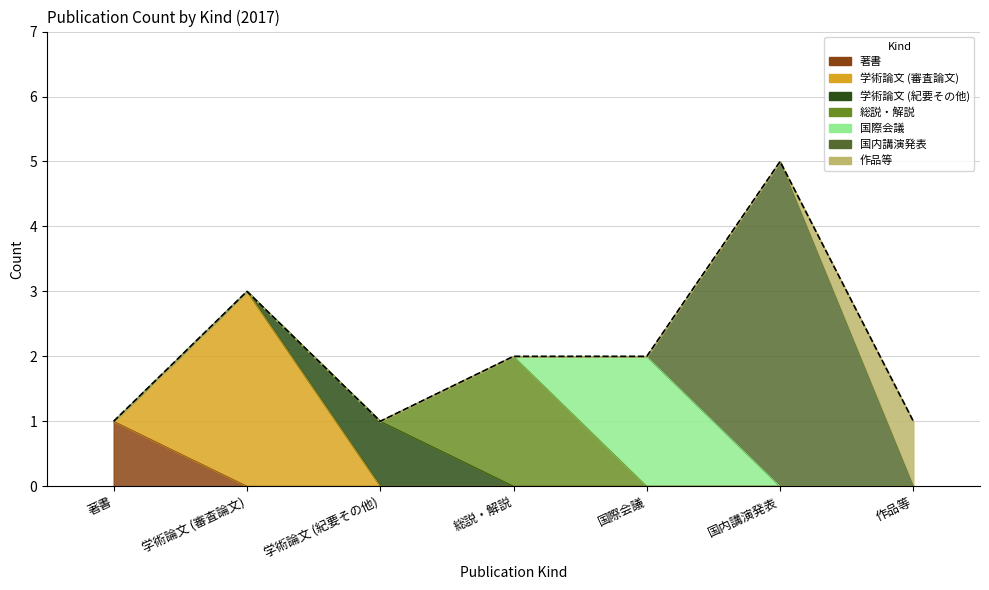

Reading left to right, extract all data points from this chart.

1	3	1	2	2	5	1